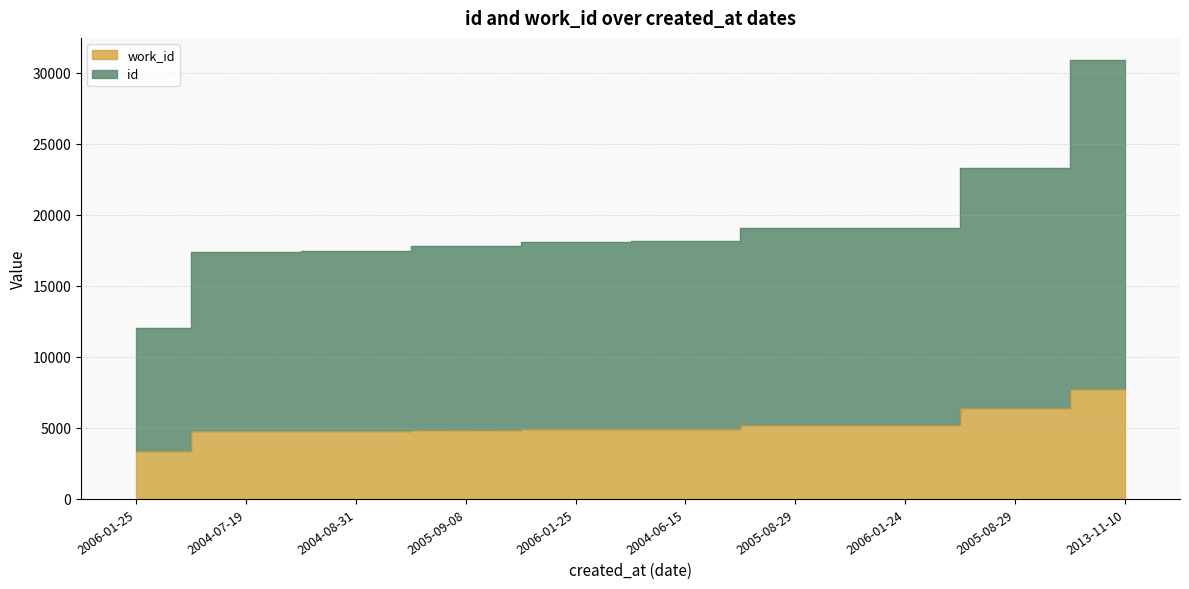

Rank the series at 2005-08-29 from highest to lowest value.

id, work_id